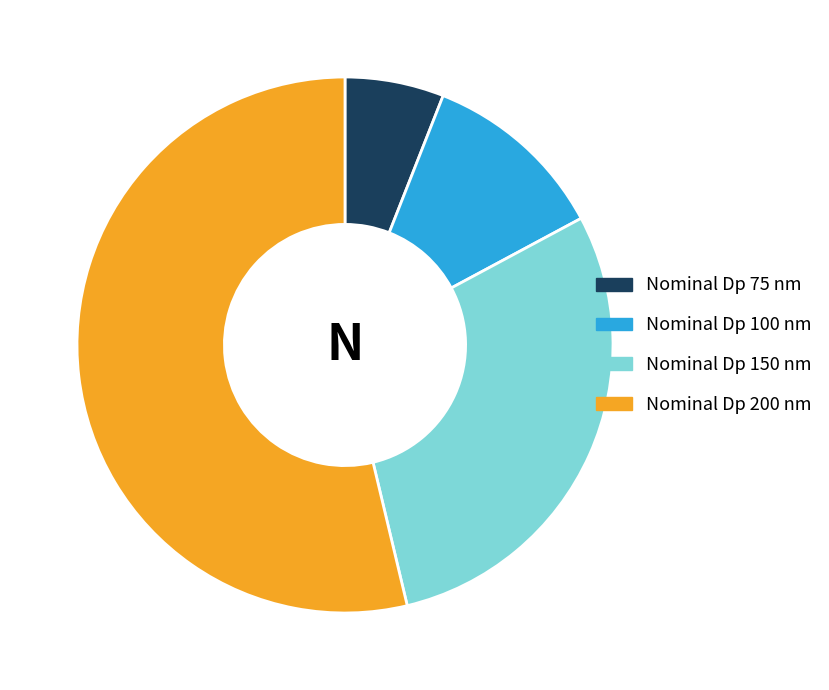

Is it true that Nominal Dp 150 nm is 21% of the pie?

False